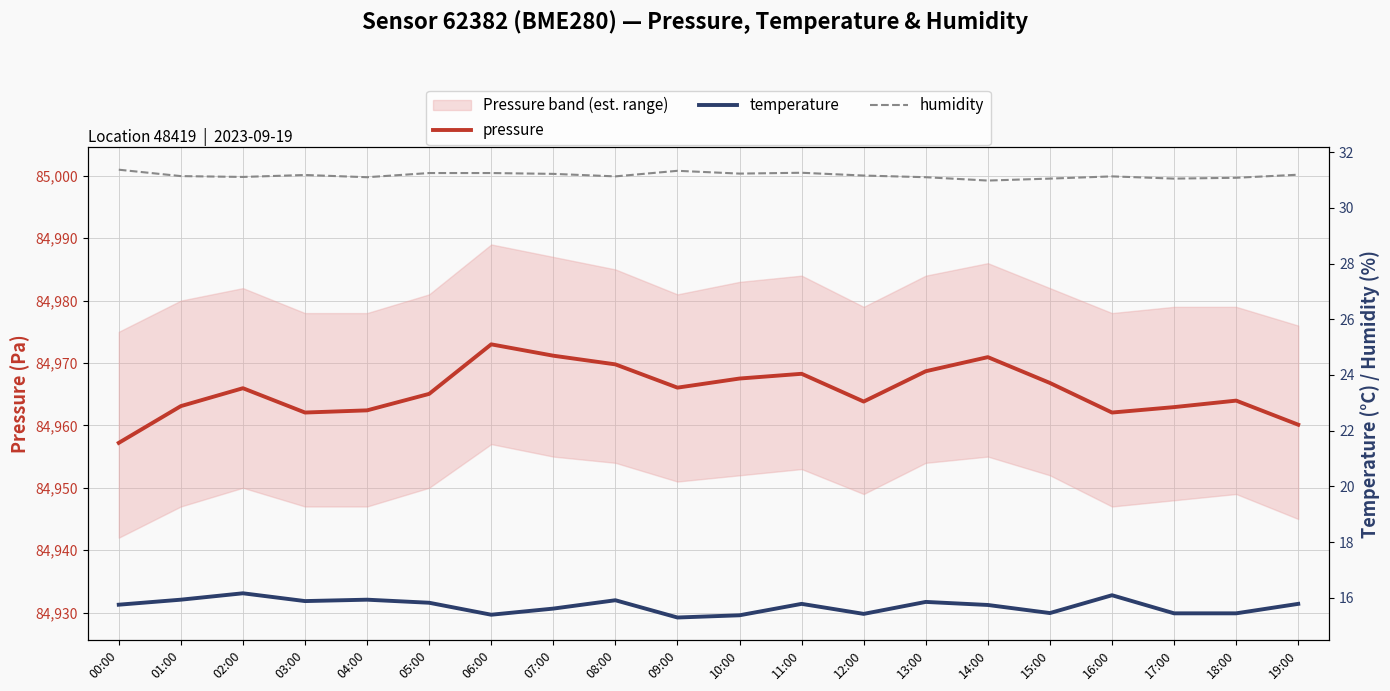

At which label does pressure reach its minimum?

00:00